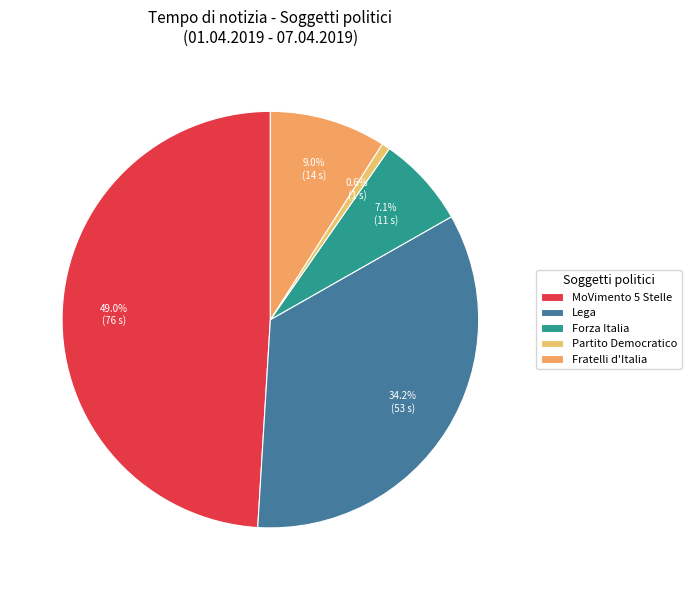

Which has a higher value, Forza Italia or Partito Democratico?

Forza Italia